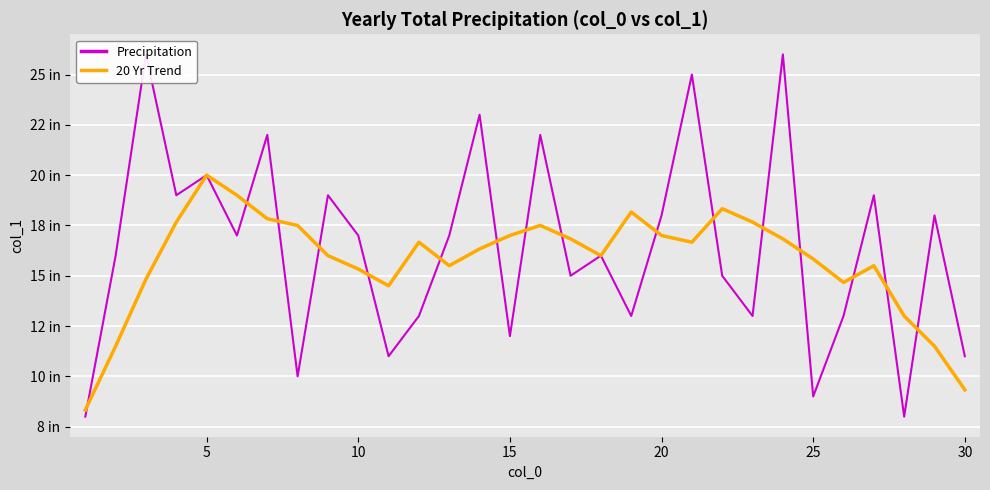

Rank the series by their average value, from lowest to highest.

20 Yr Trend, Precipitation